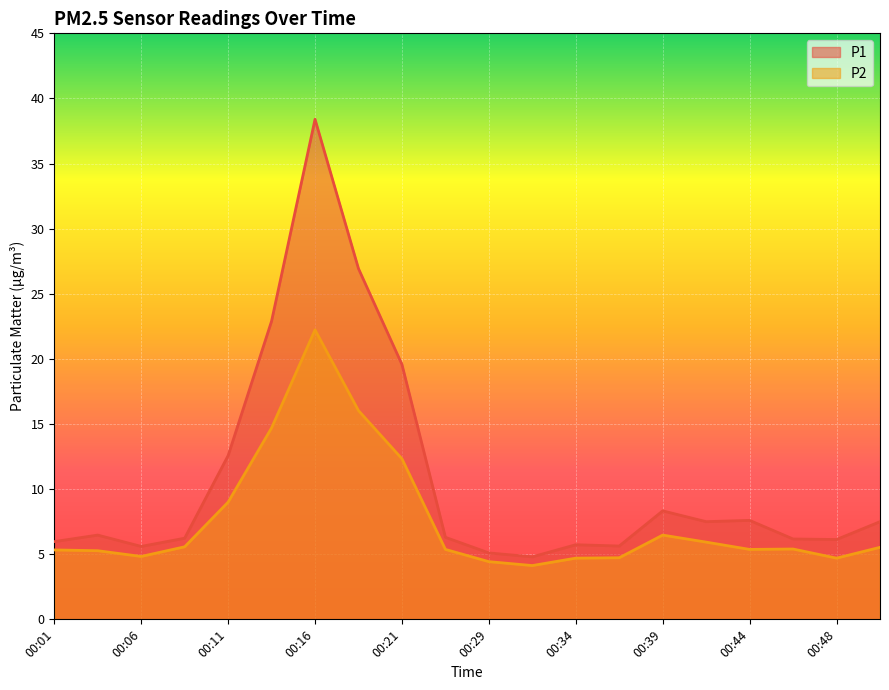

In P2, how many points are higher than both neighbors (excluding endpoints)?

3